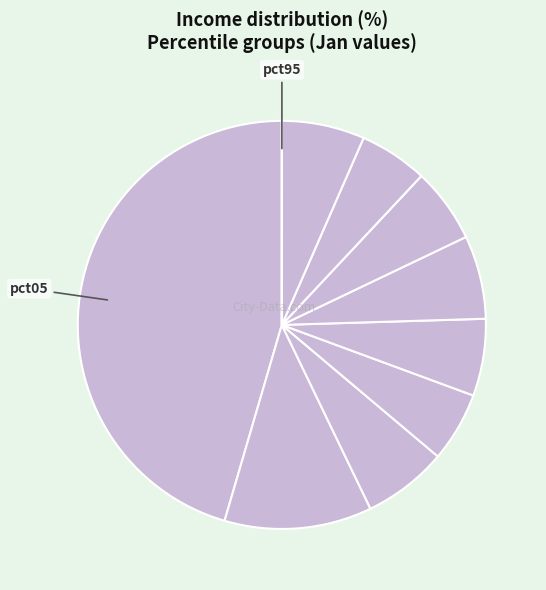

Rank the categories by value from highest to lowest.

pct05, pct15, pct25, pct55, pct85, pct45, pct65, pct35, pct75, pct95